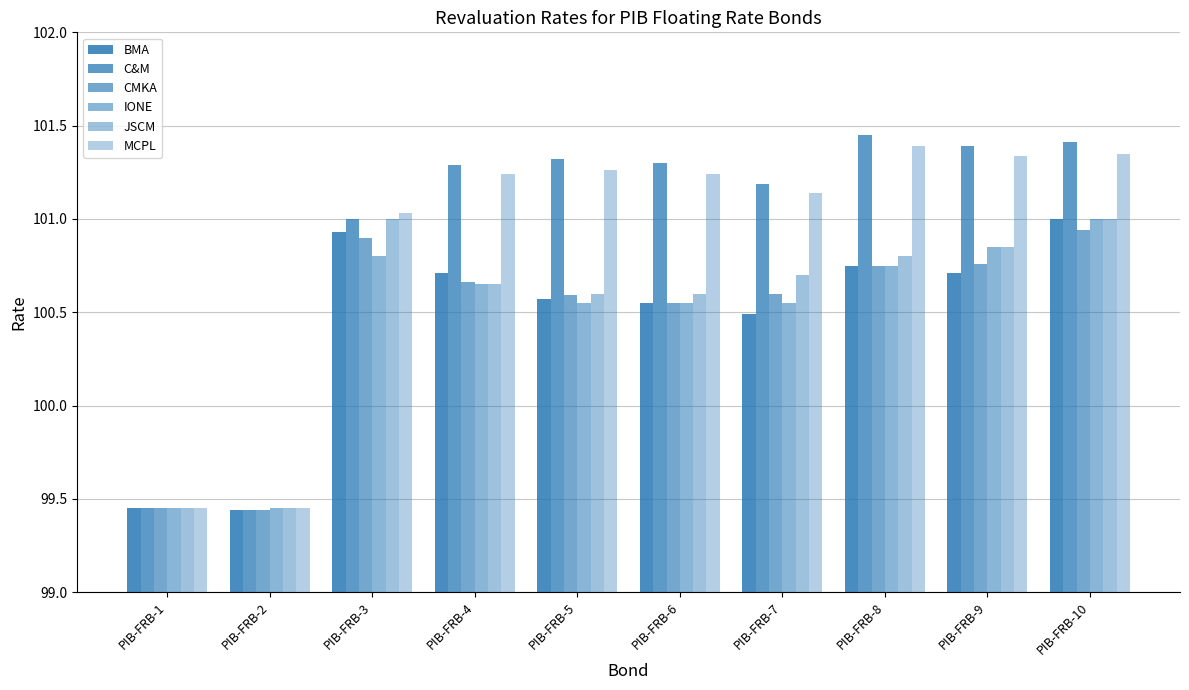

How many categories are shown in the chart?

10